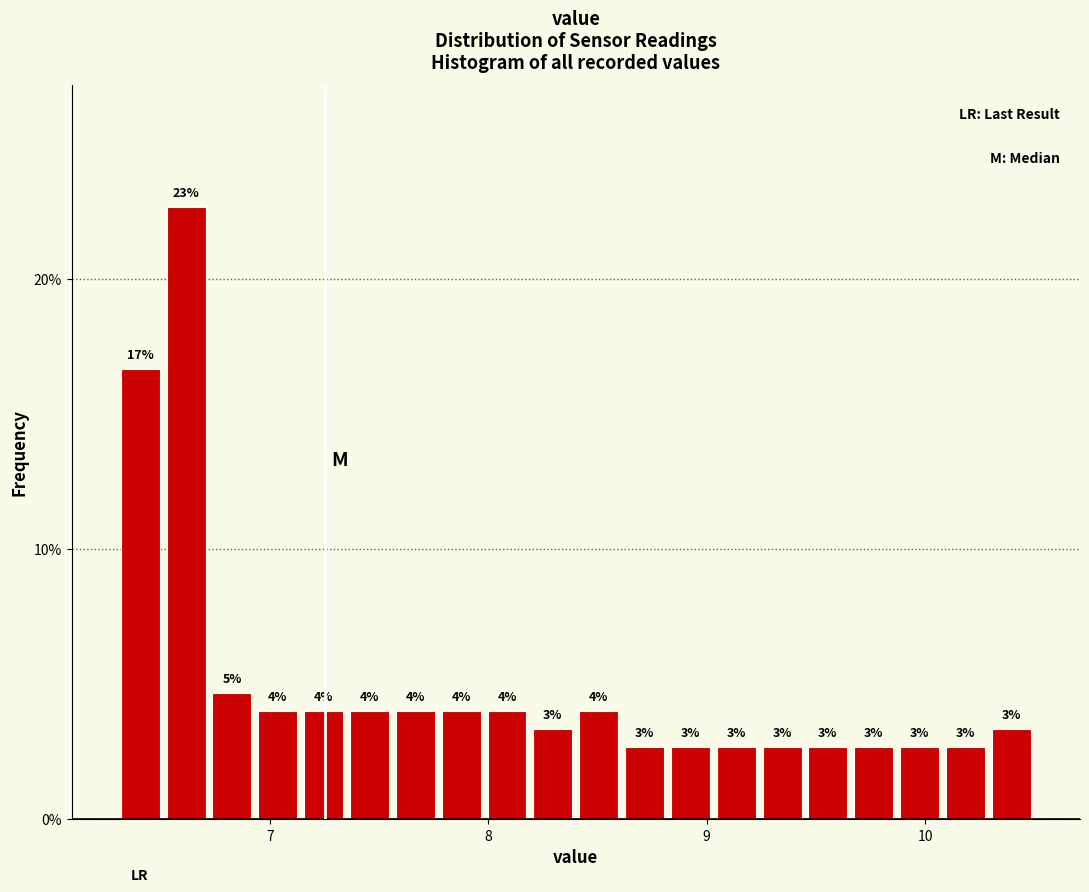

Around what value on the x-axis is the tallest bar? Give the approximate position of its centre, as read against the axis.

6.6